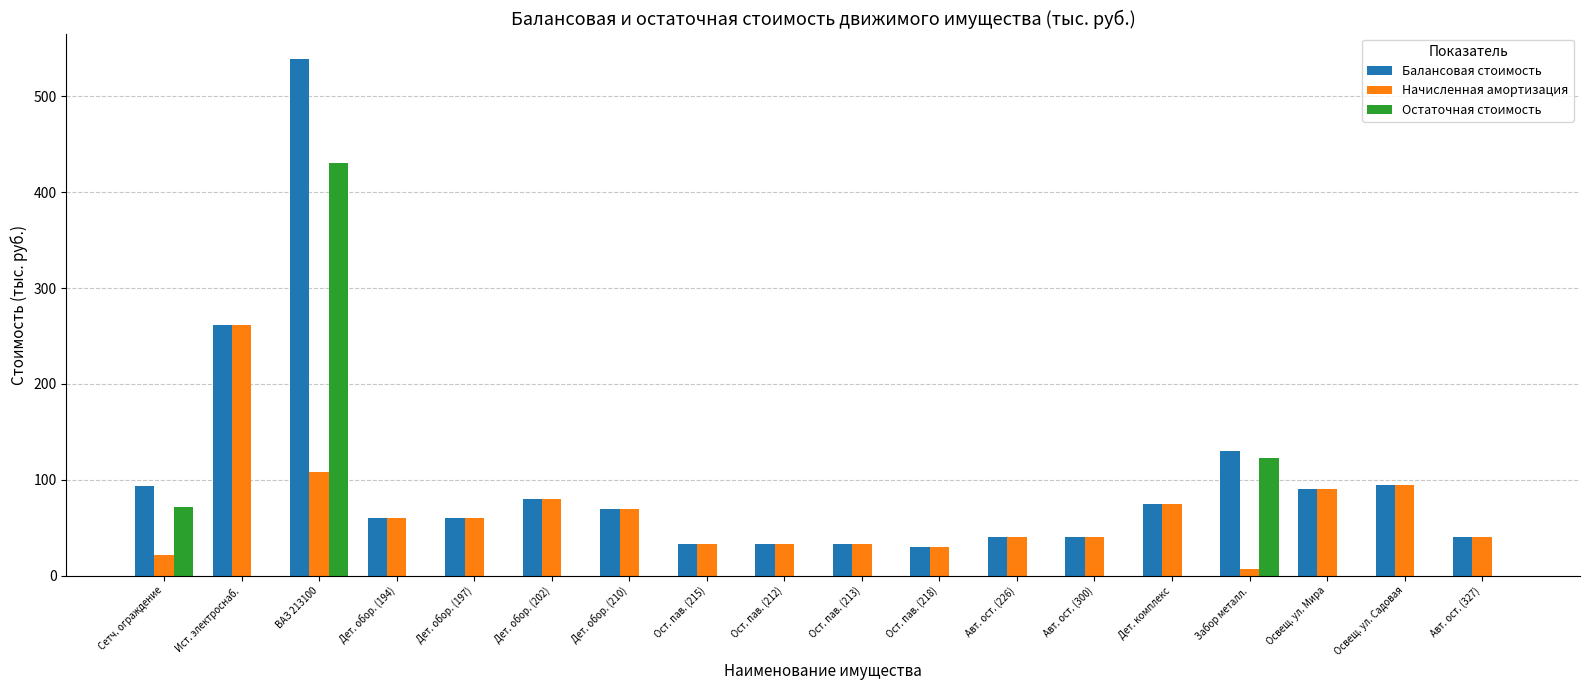

True or false: Балансовая стоимость has a value of 75.0 at Дет. комплекс.

True